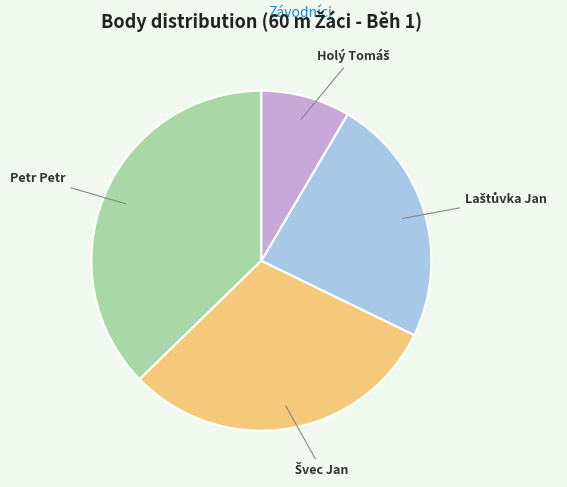

Is there a majority slice in this chart?

No